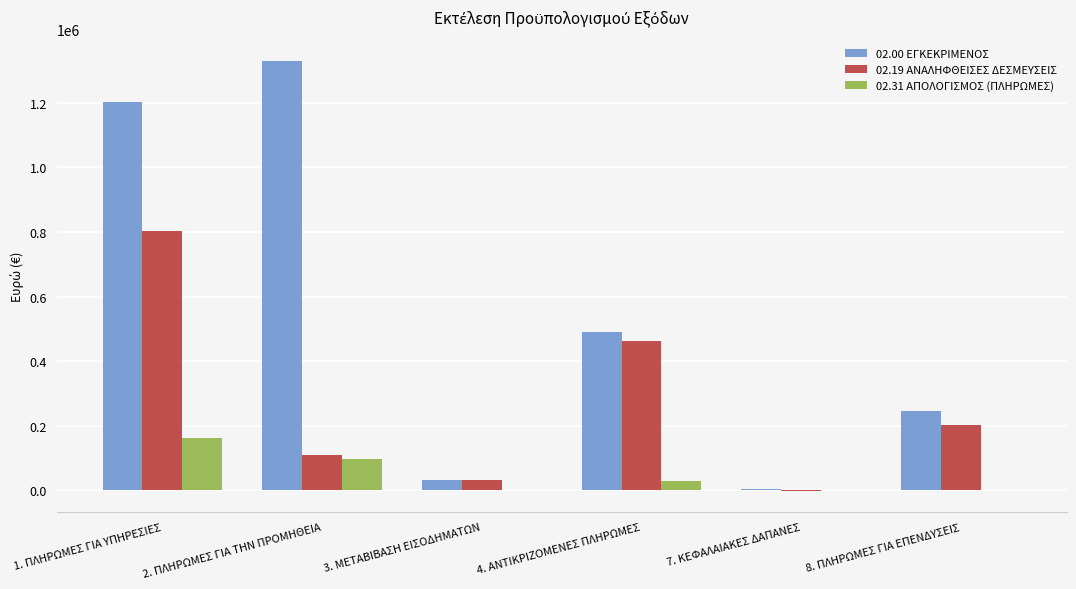

Which series has the largest total across all categories?

02.00 ΕΓΚΕΚΡΙΜΕΝΟΣ